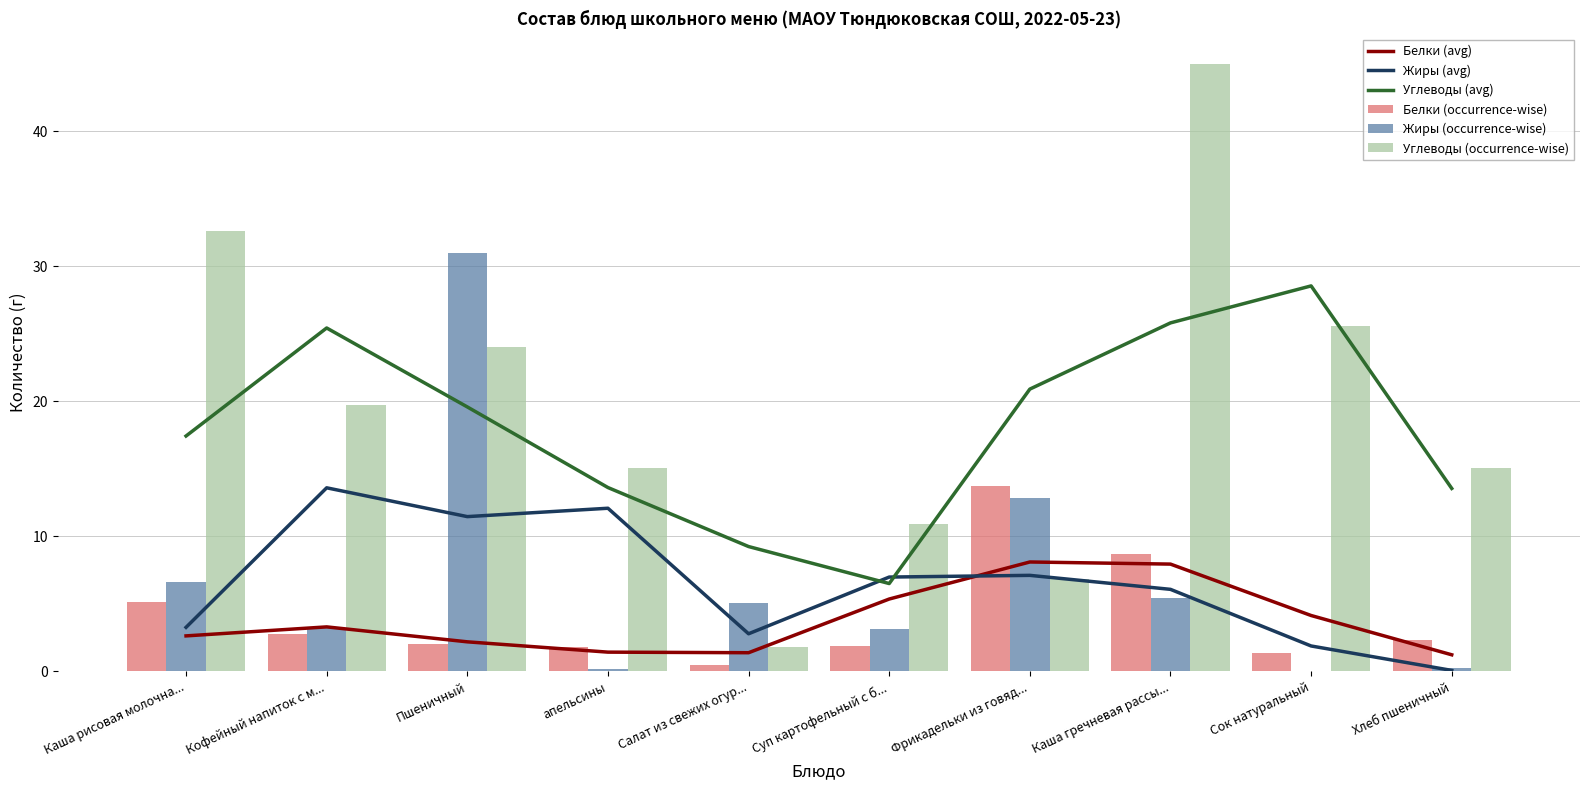

List the labels in order of Белки (avg) value, smallest first.

Хлеб пшеничный, Салат из свежих огур..., апельсины, Пшеничный, Каша рисовая молочна..., Кофейный напиток с м..., Сок натуральный, Суп картофельный с б..., Каша гречневая рассы..., Фрикадельки из говяд...